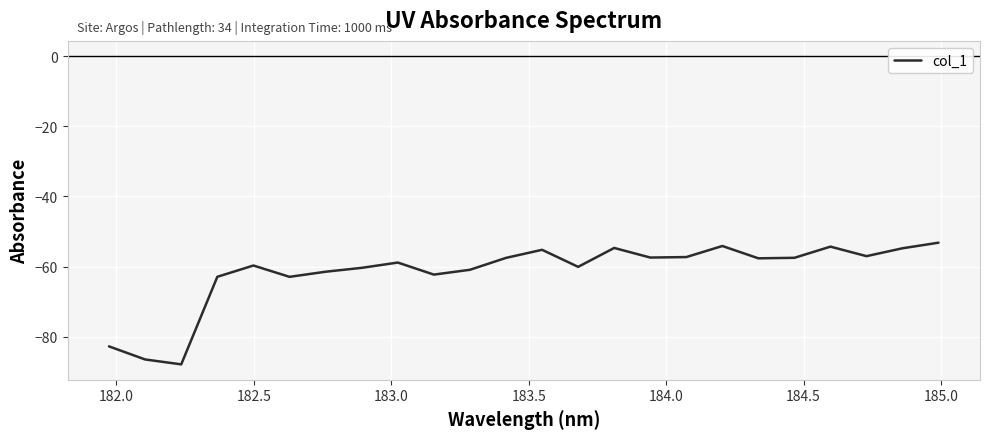

What is the greatest value displayed?

-53.2